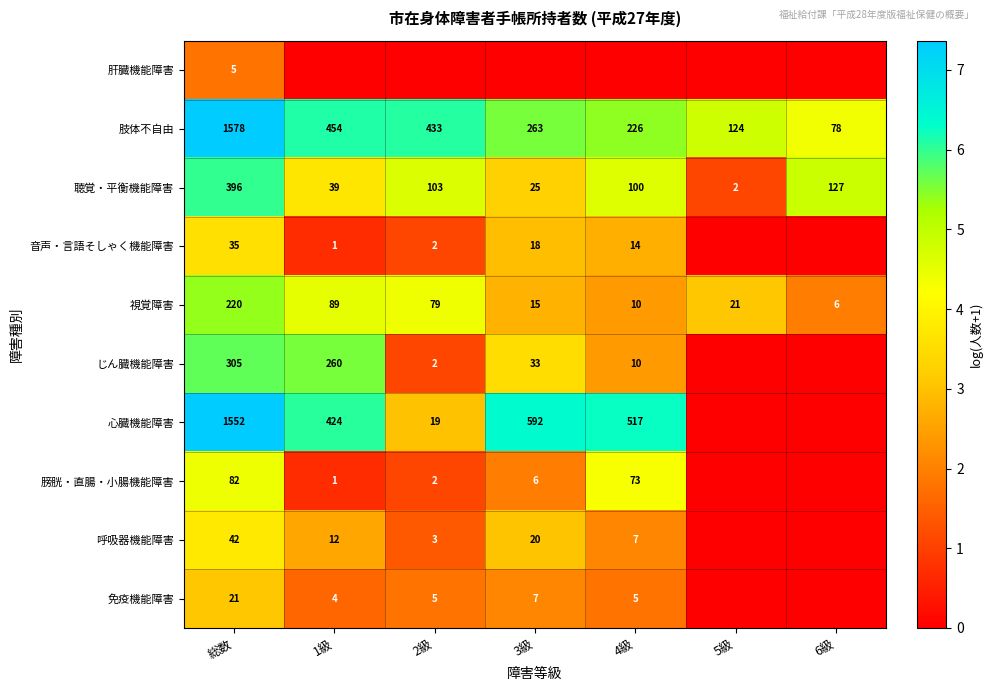

What is the sum of the 肢体不自由 values at 3級 and 5級?

387